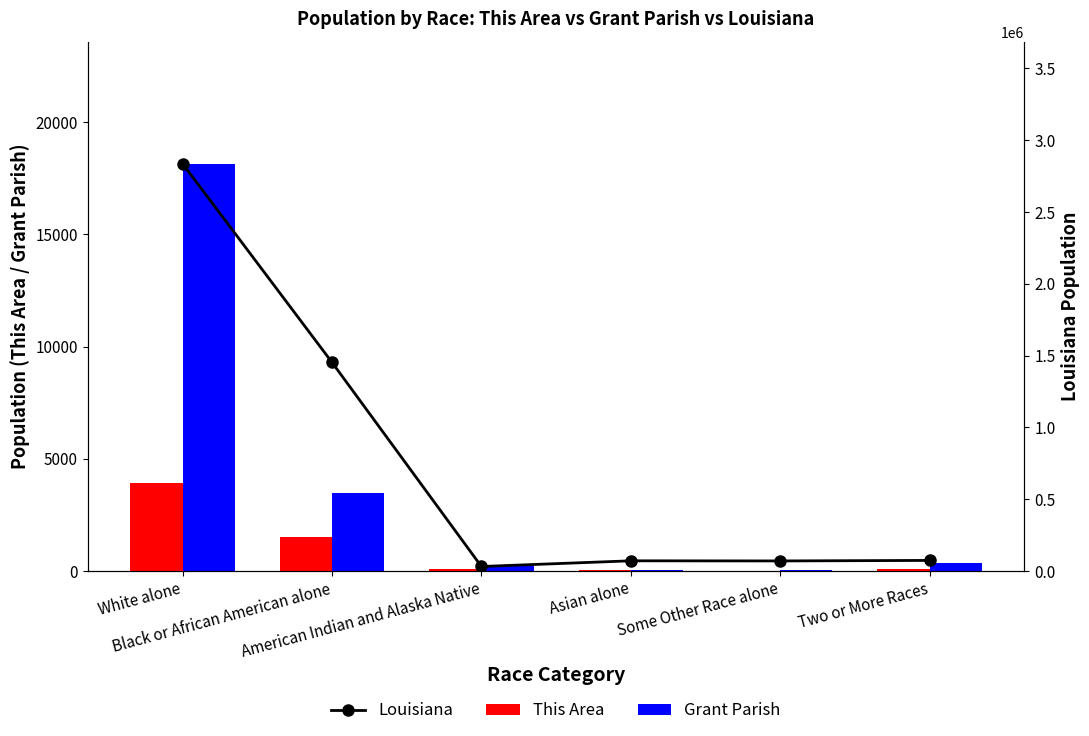

True or false: This Area has a value of 1657 at White alone.

False